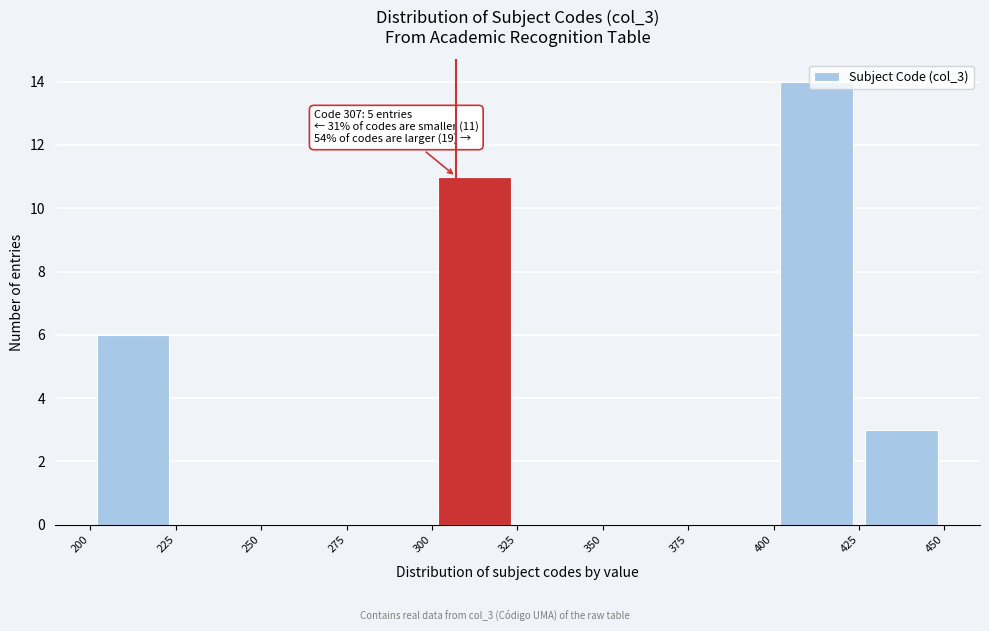

Which range on the x-axis has the tallest bar?

400 to 425